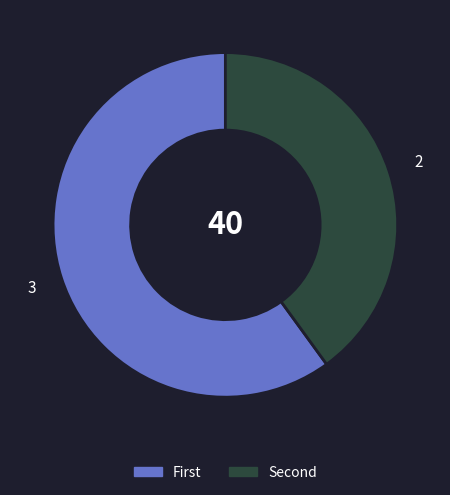

Is there a majority slice in this chart?

Yes